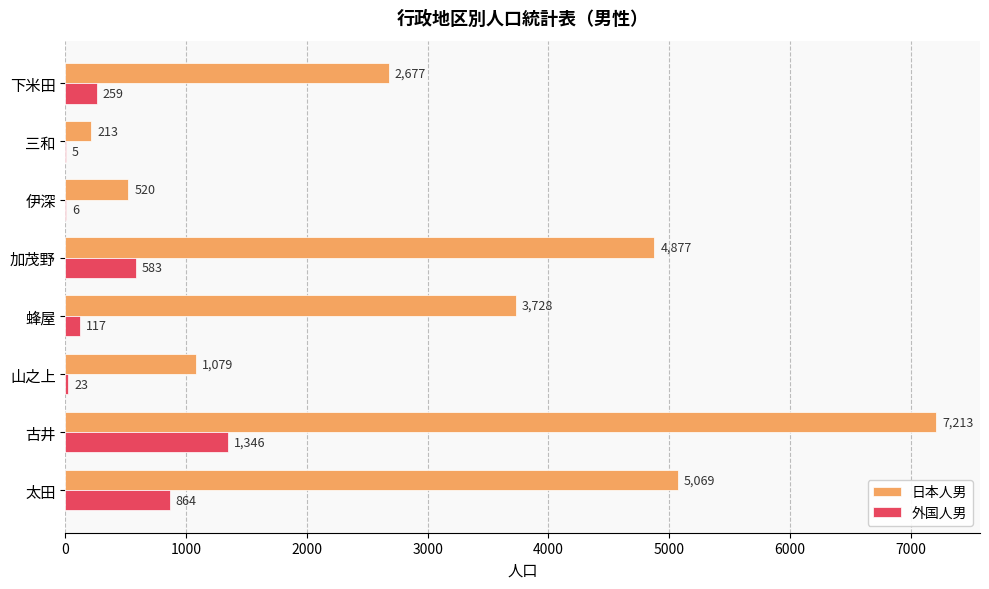

What is the sum of all 外国人男 values?

3203